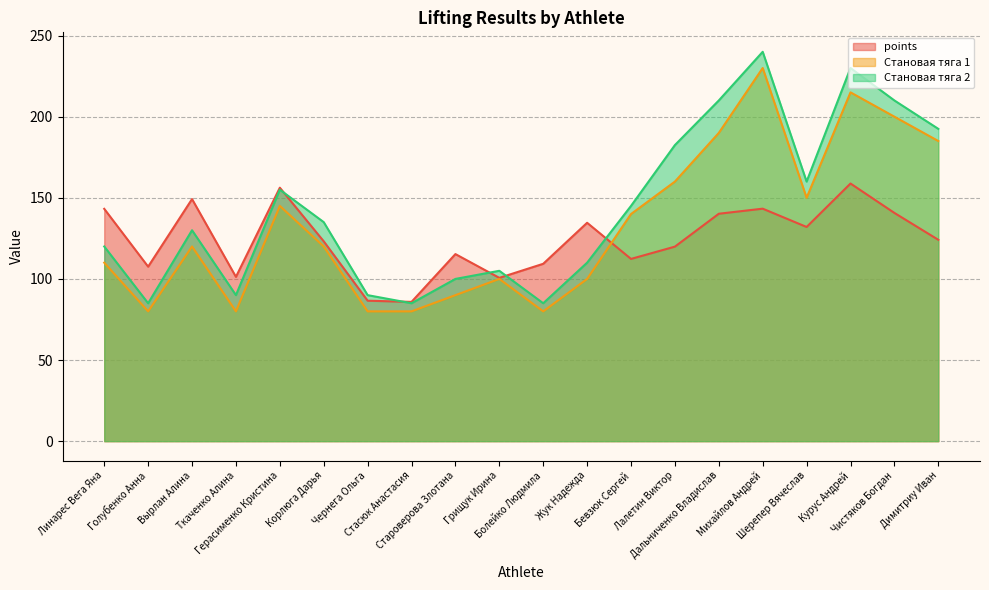

Which series changed the most between Михайлов Андрей and Курус Андрей?

points